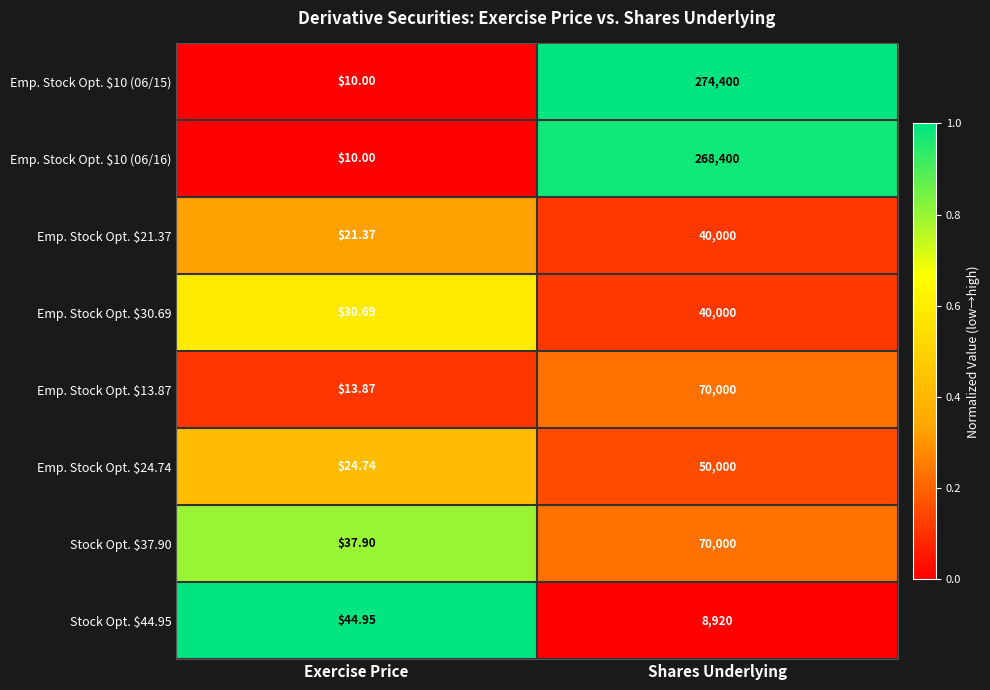

Which category has the lowest value in the Emp. Stock Opt. $13.87 series?

Exercise Price